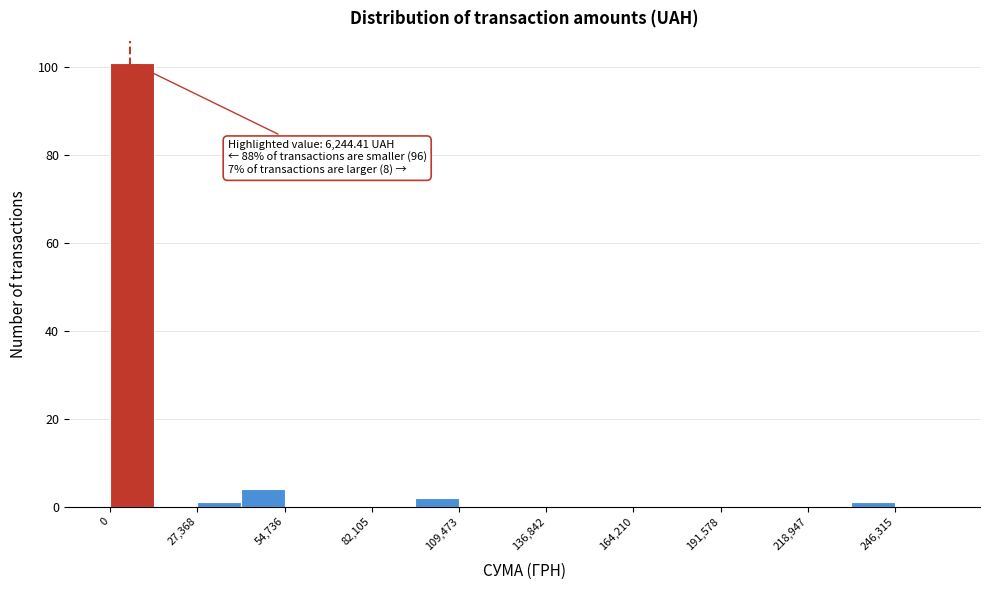

Around what value on the x-axis is the tallest bar? Give the approximate position of its centre, as read against the axis.

5000